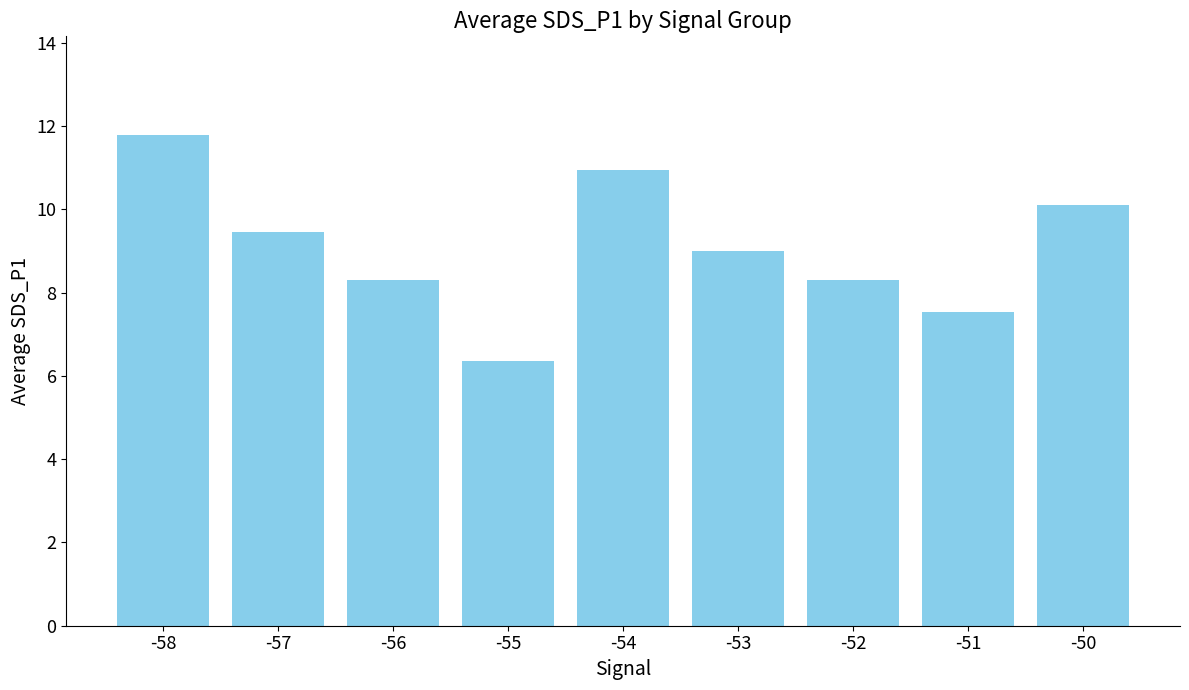

True or false: the data shows 11.8 at -58.

True